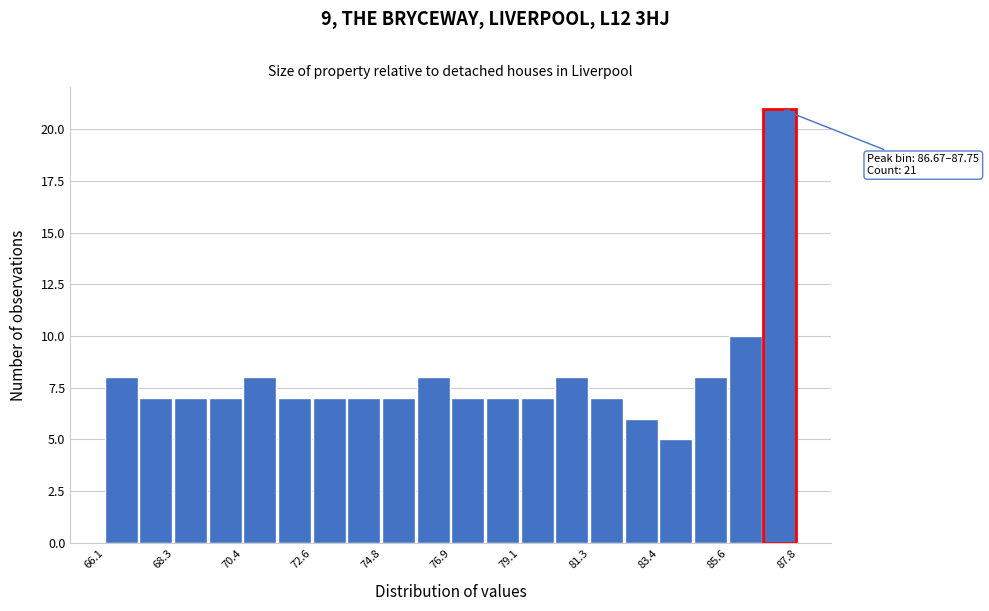

Around what value on the x-axis is the tallest bar? Give the approximate position of its centre, as read against the axis.

87.0